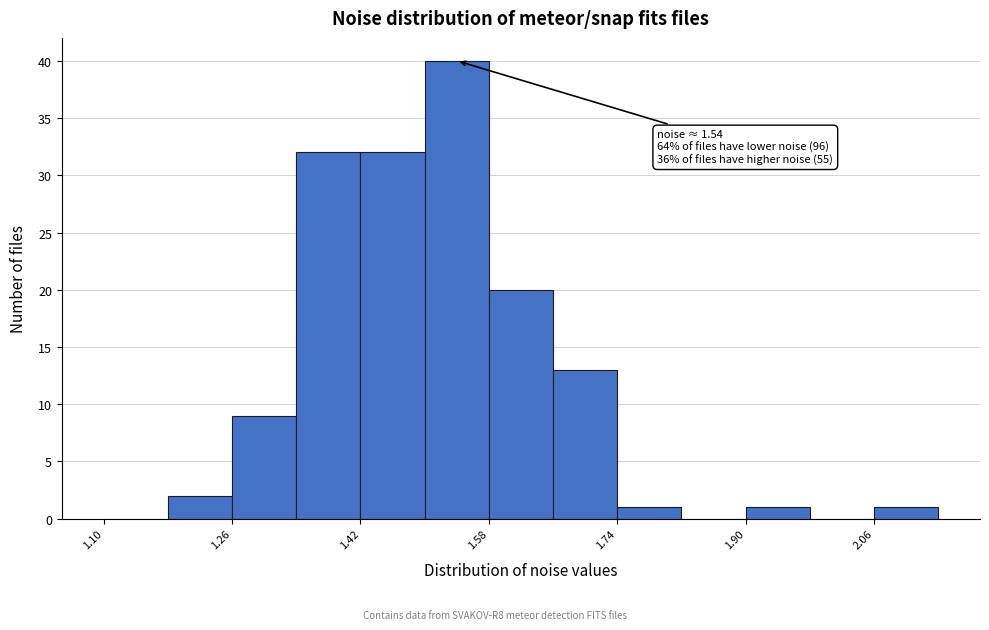

Over which range of the x-axis is the bar tallest?

1.50 to 1.58